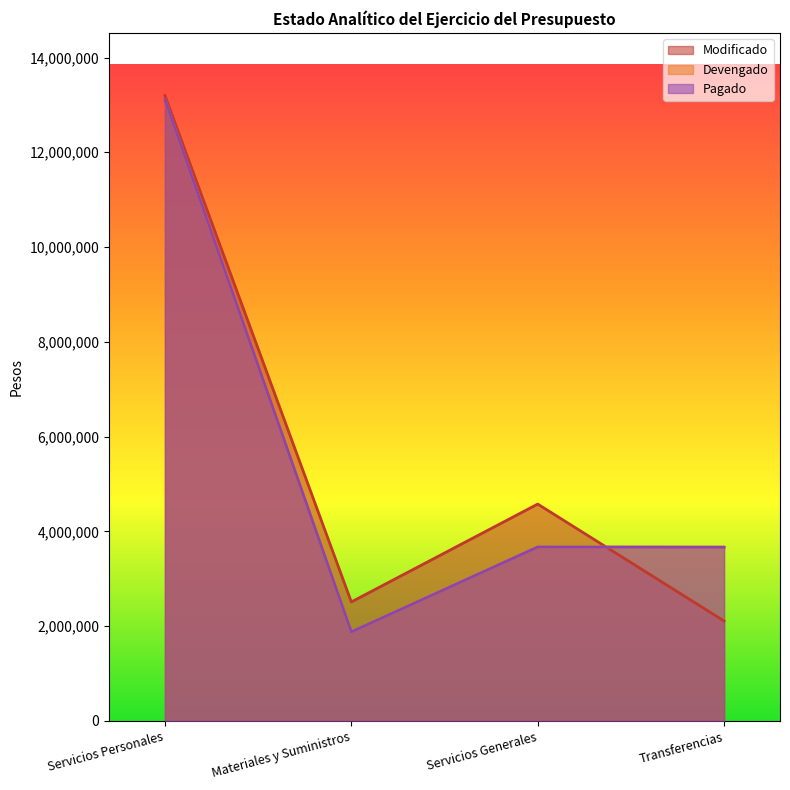

Reading left to right, list all the values displayed in this chart.

Modificado: Servicios Personales=13196428	Materiales y Suministros=2510515	Servicios Generales=4575893	Transferencias=2108369
Devengado: Servicios Personales=13111606	Materiales y Suministros=1878329	Servicios Generales=3670085	Transferencias=3666471
Pagado: Servicios Personales=13111606	Materiales y Suministros=1878329	Servicios Generales=3670085	Transferencias=3666471